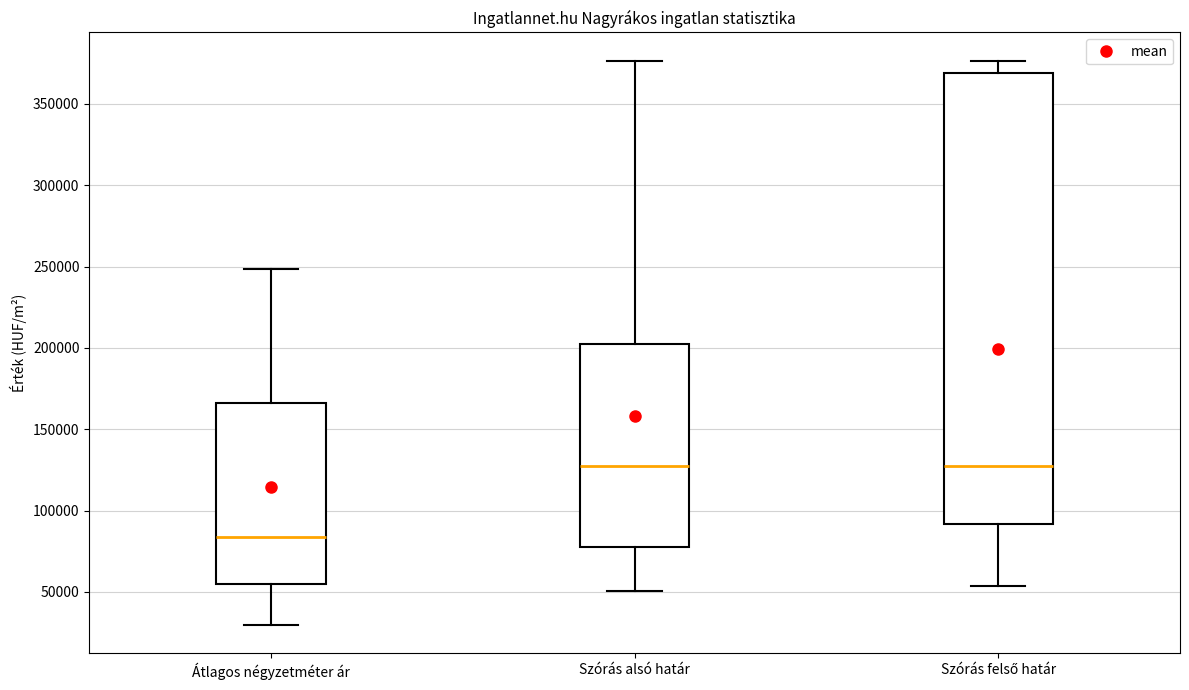

Where does the upper whisker of the box for Szórás felső határ end on the y-axis? The values are not printed on the chart, so give them approximately, as read against the axis.

375000